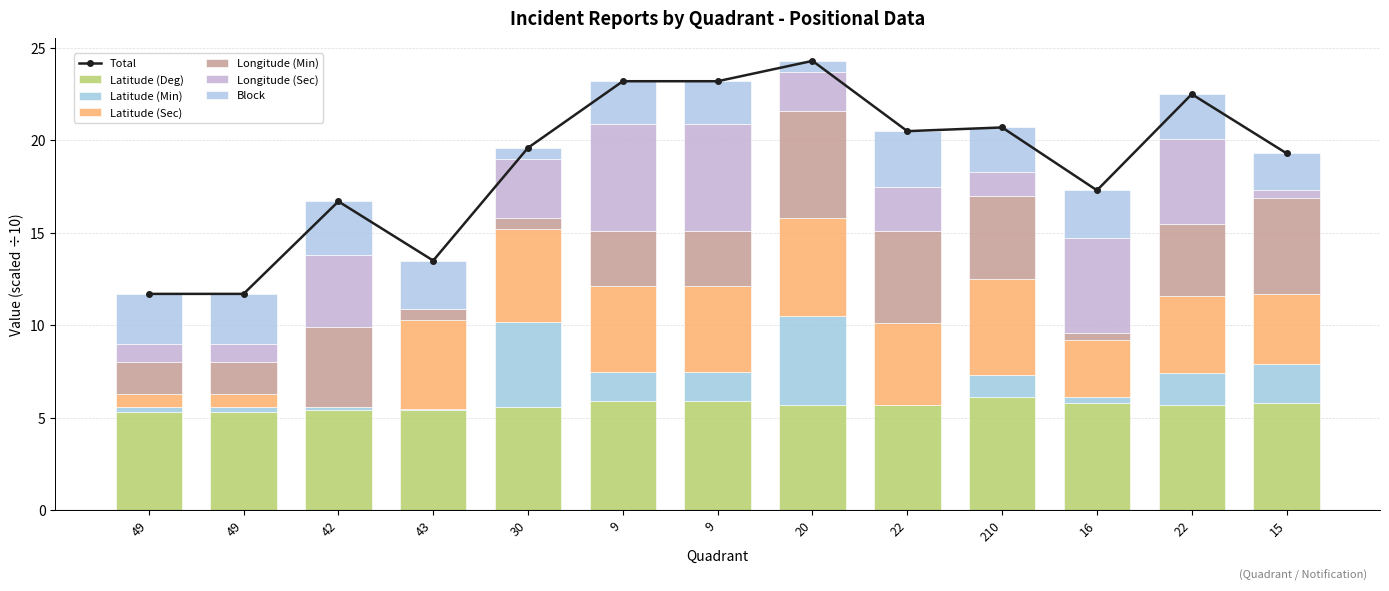

At 210, list the series in order from largest to smallest.

Latitude (Deg), Latitude (Sec), Longitude (Min), Block, Longitude (Sec), Latitude (Min)